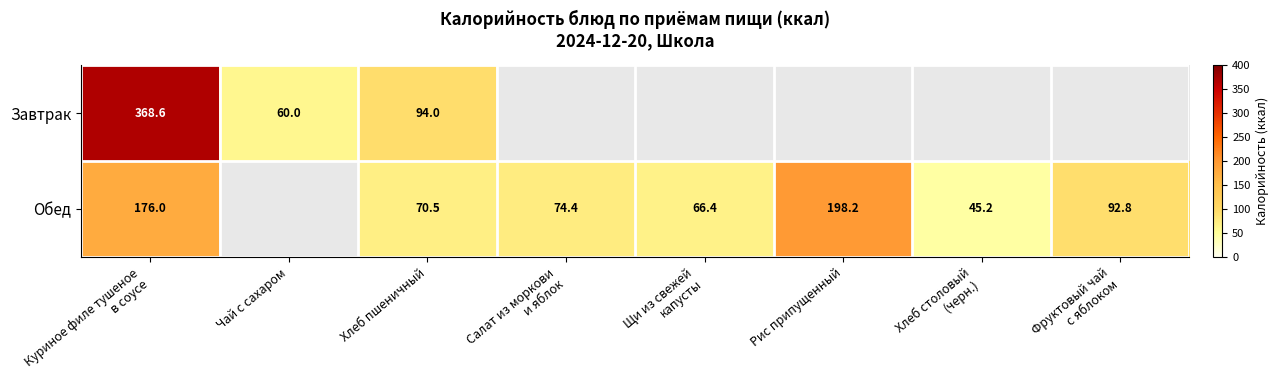

At Хлеб пшеничный, list the series in order from smallest to largest.

Обед, Завтрак